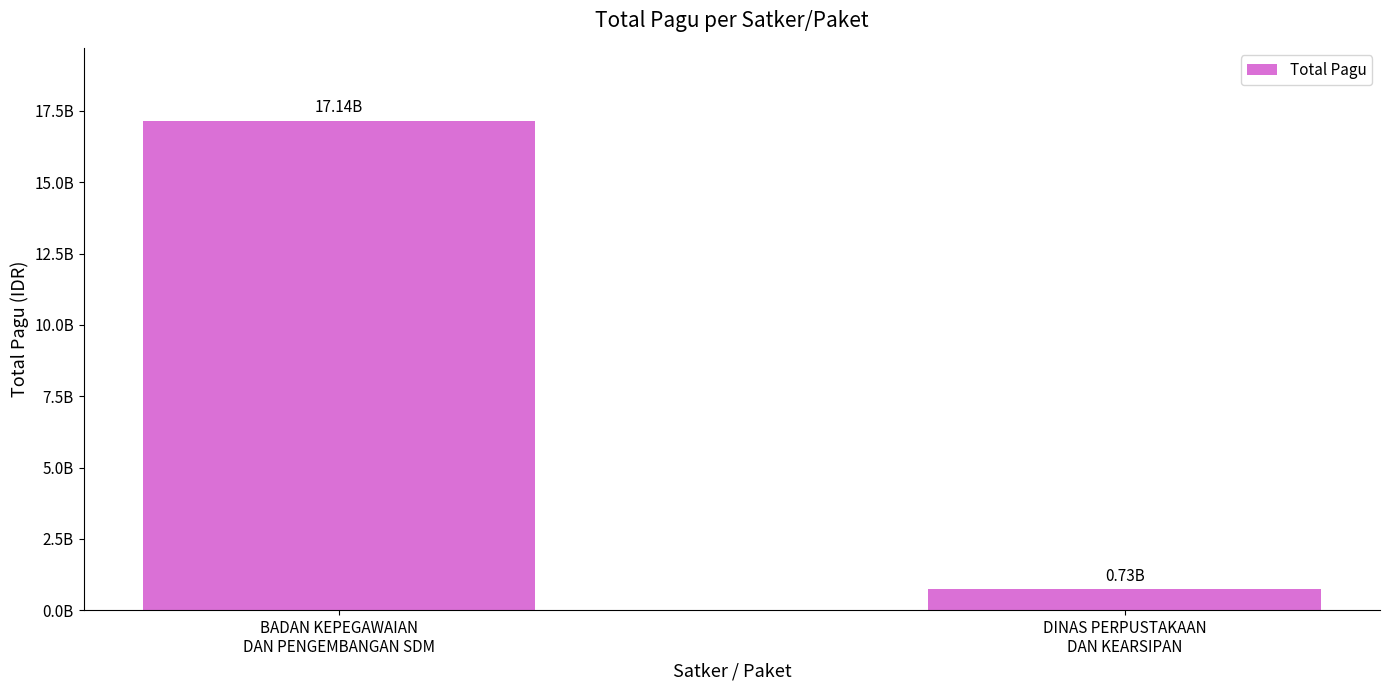

List the labels in order of value, smallest first.

DINAS PERPUSTAKAAN
DAN KEARSIPAN, BADAN KEPEGAWAIAN
DAN PENGEMBANGAN SDM